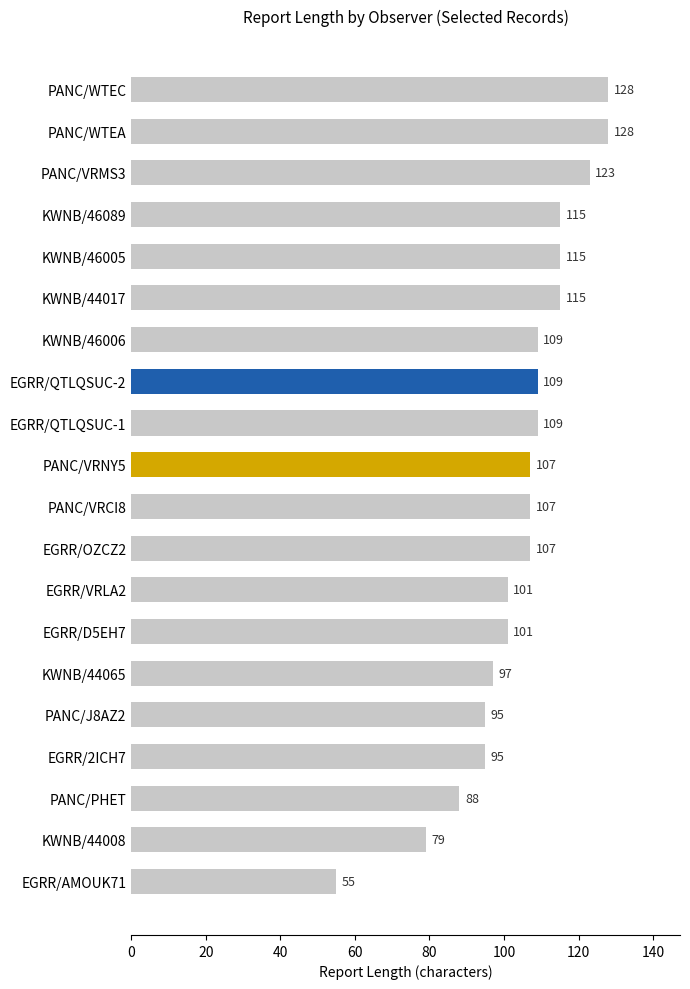

What position from the bottom is EGRR/QTLQSUC-1?

12